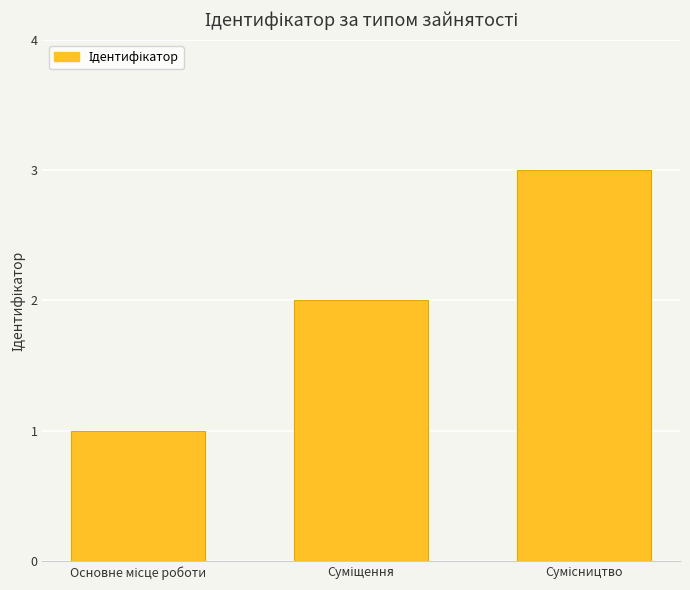

What is the difference between the maximum and second lowest values?

1